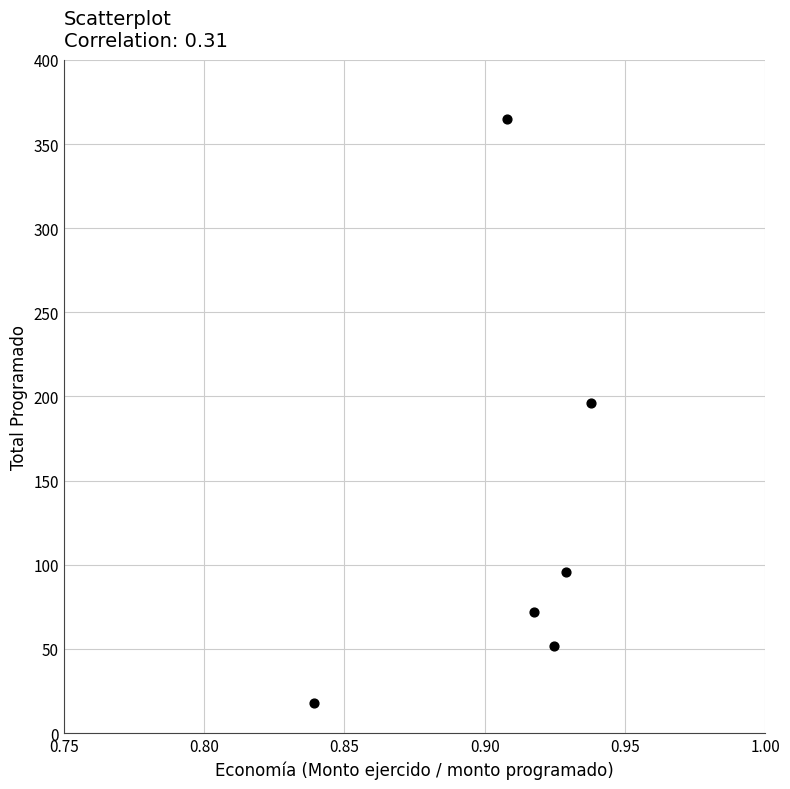

What Y value in the scatter plot is closest to 191?

196